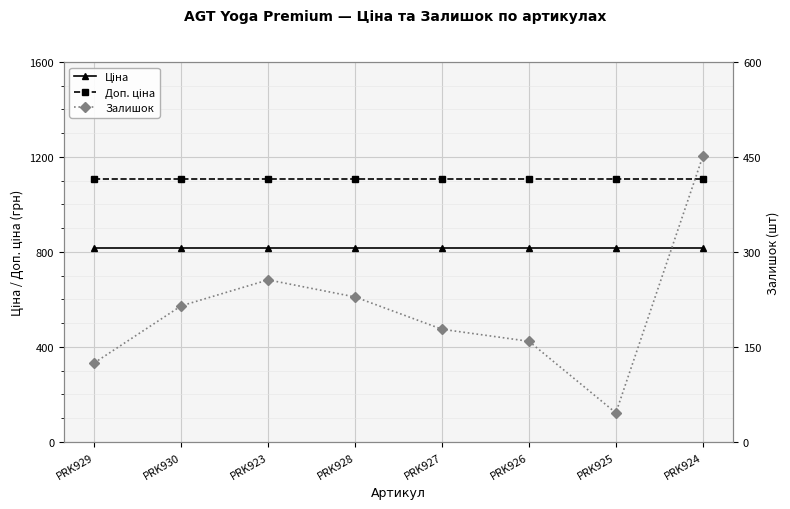

The value of Доп. ціна at PRK924 is 1109.2. True or false?

True